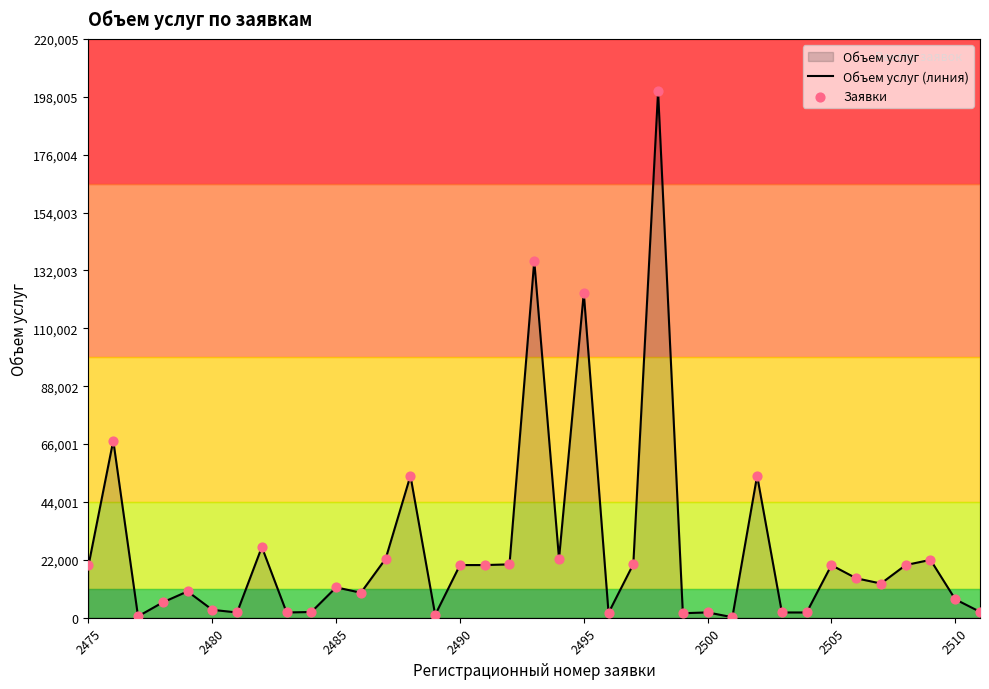

What is the greatest value displayed?

200005.1